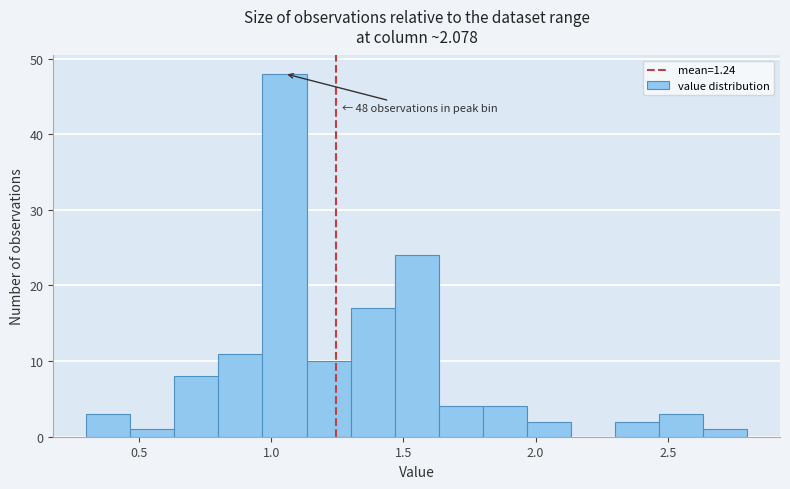

Read against the x-axis, roughly where is the centre of the tallest bar?

1.05